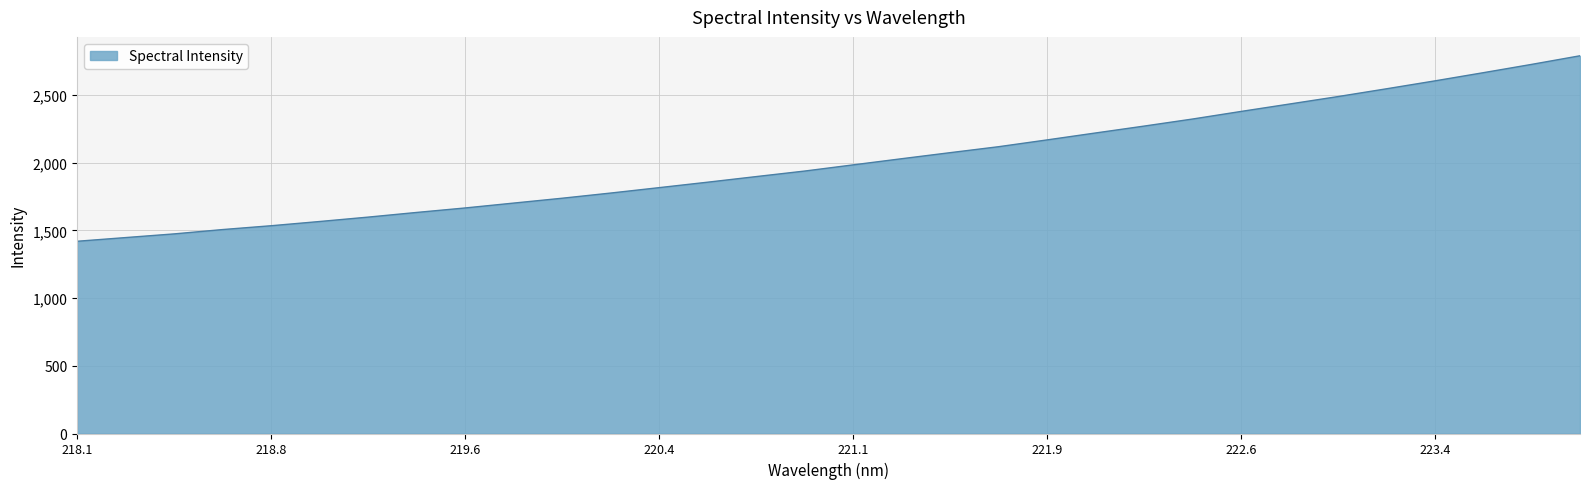

What is the difference between the maximum and minimum values?

1370.1